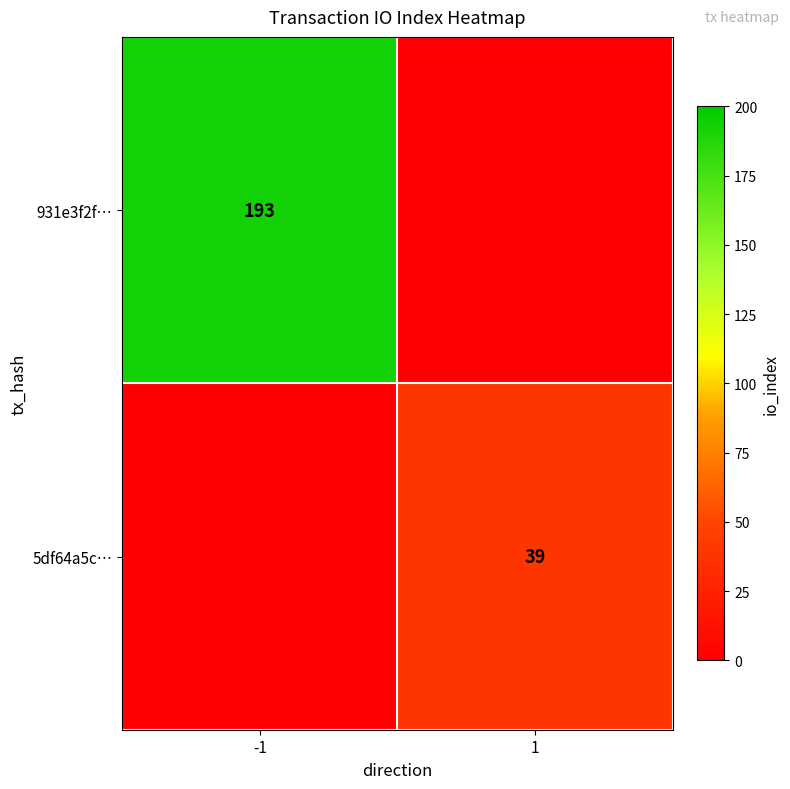

At which category is the sum across all series the highest?

-1